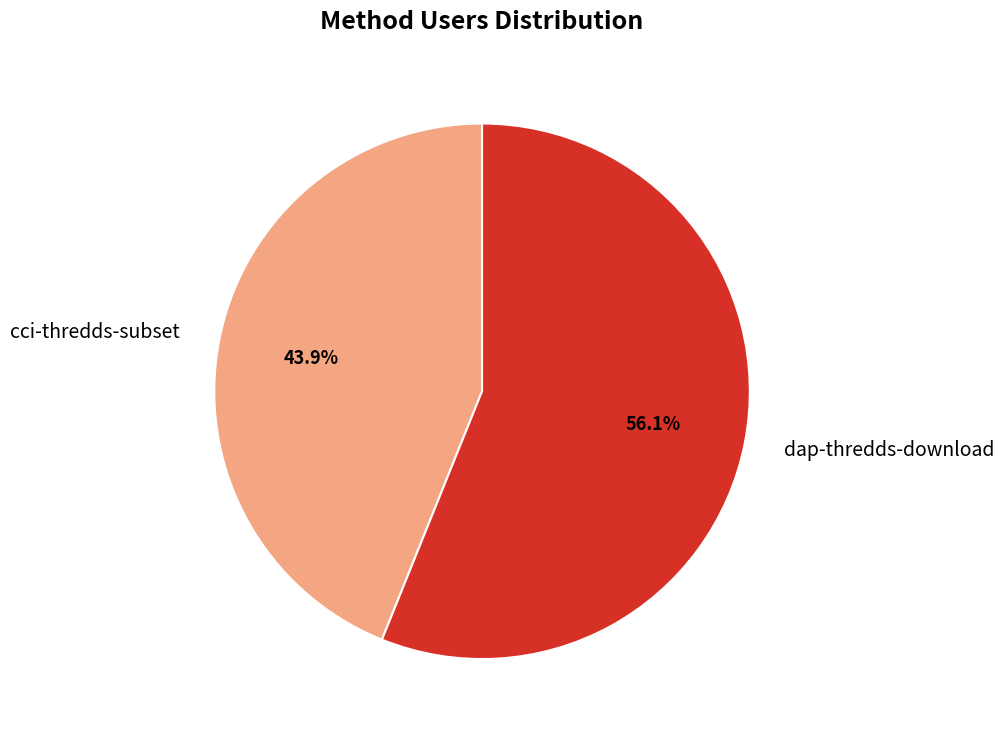

Is there any slice that represents more than half of the pie?

Yes